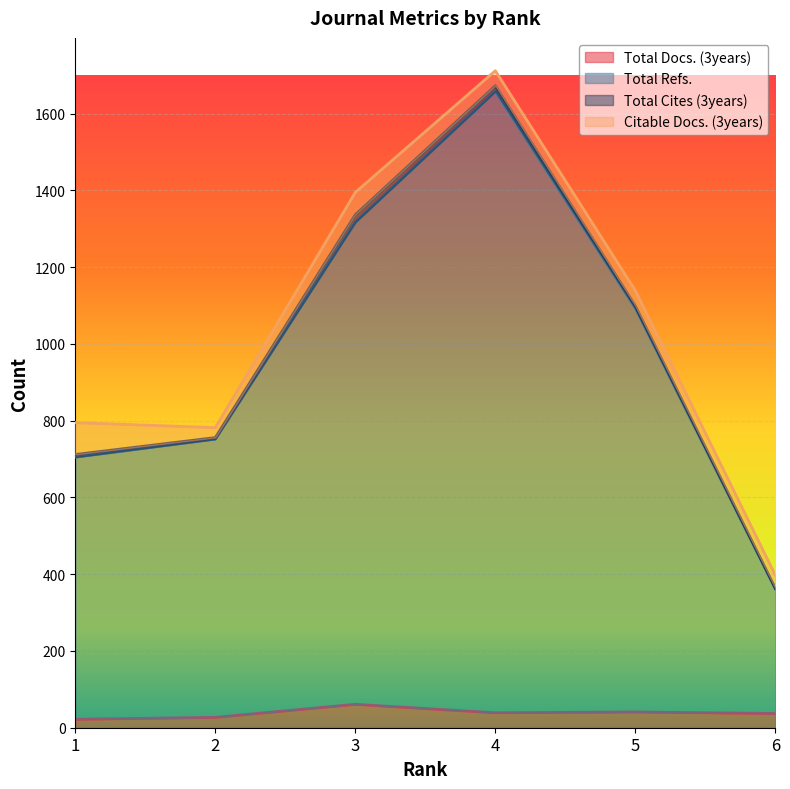

What is the highest value of the Total Refs. series?

1658